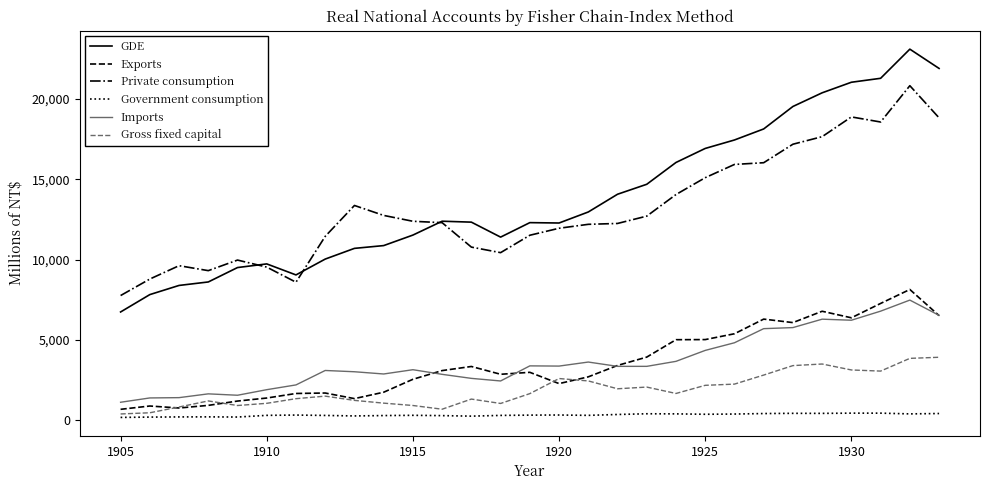

What are all the series names shown in the legend?

GDE, Exports, Private consumption, Government consumption, Imports, Gross fixed capital